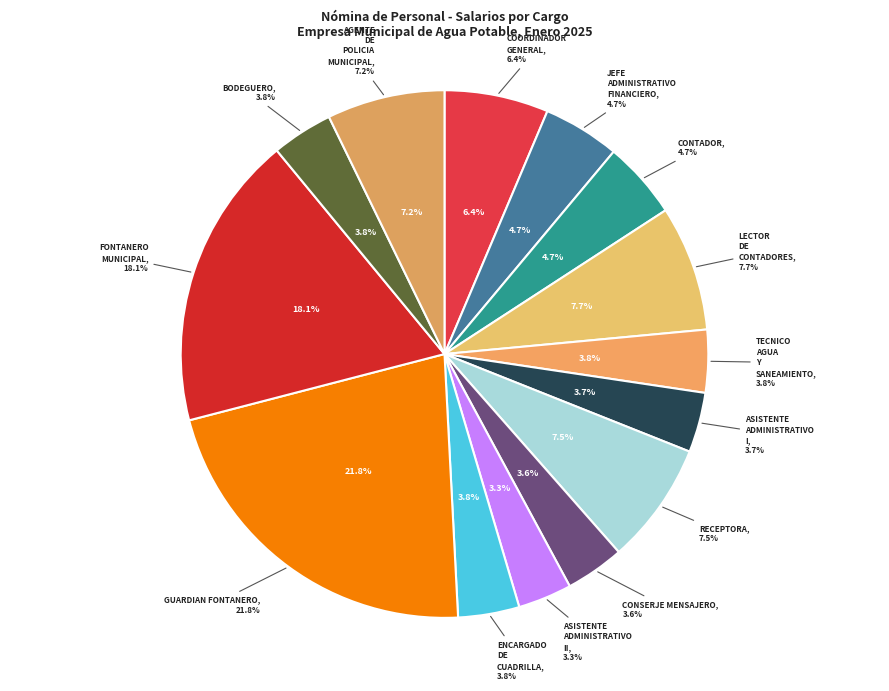

To the nearest percent, what percentage of the pie is AGENTE DE POLICIA MUNICIPAL?

7%